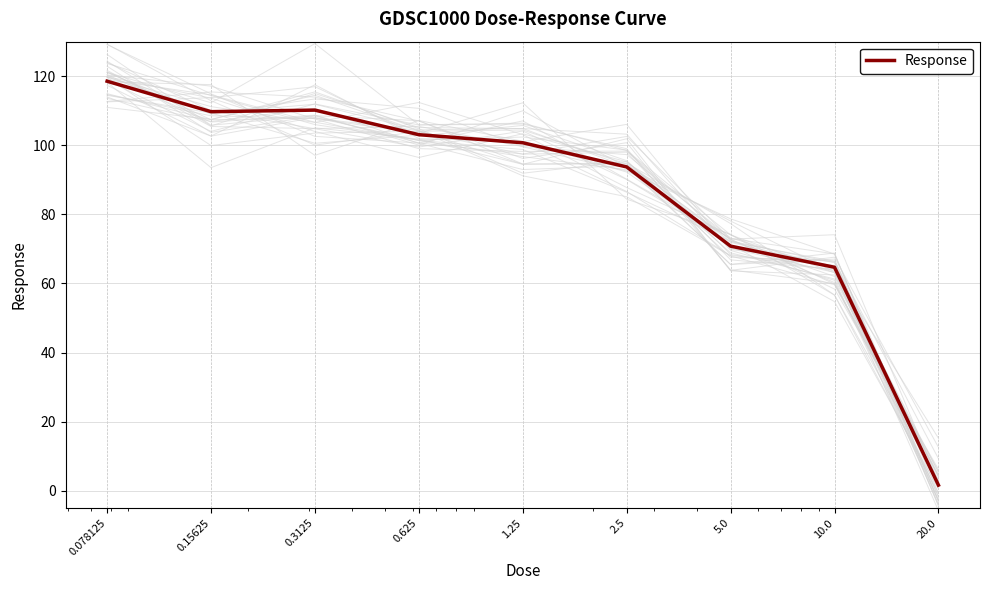

How many data points does each series have?

9